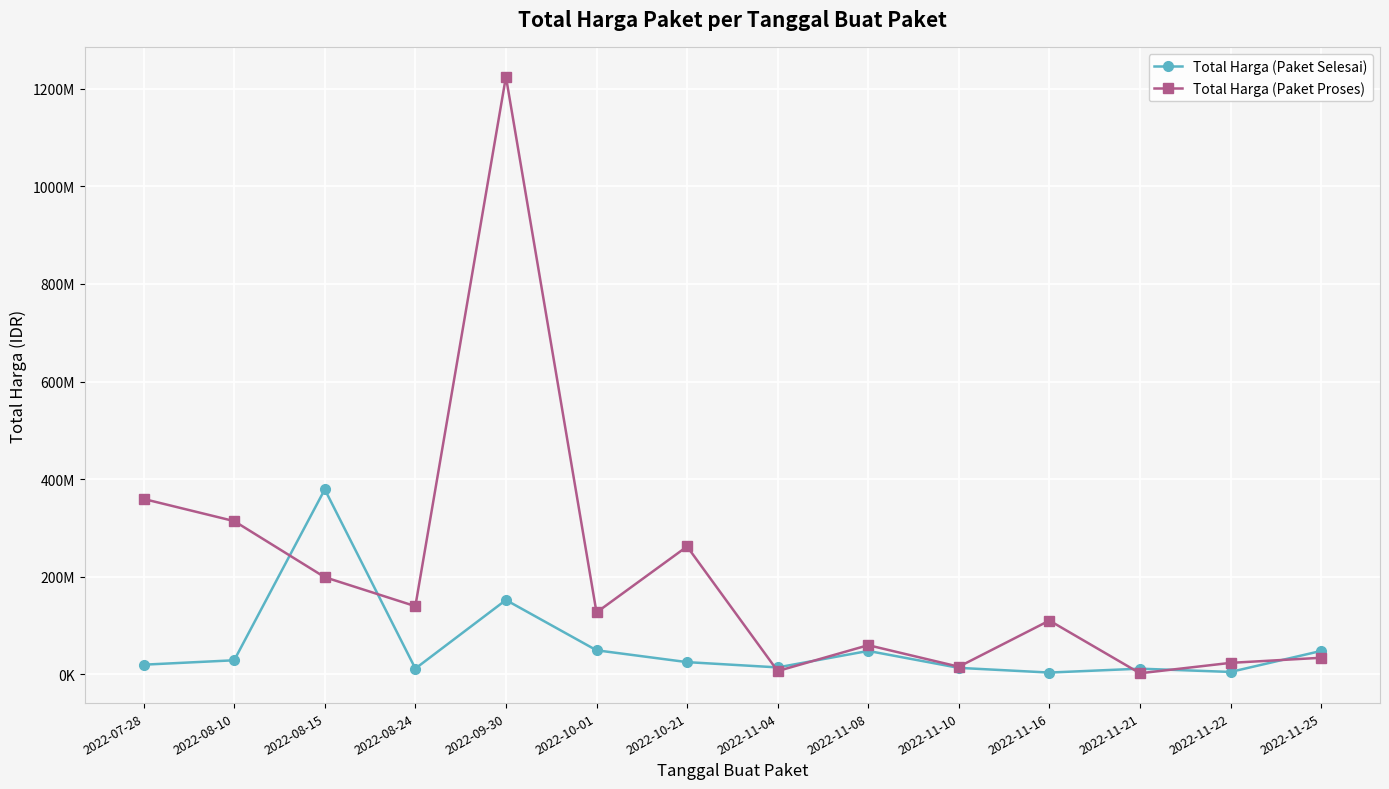

Does the chart have visible grid lines?

Yes